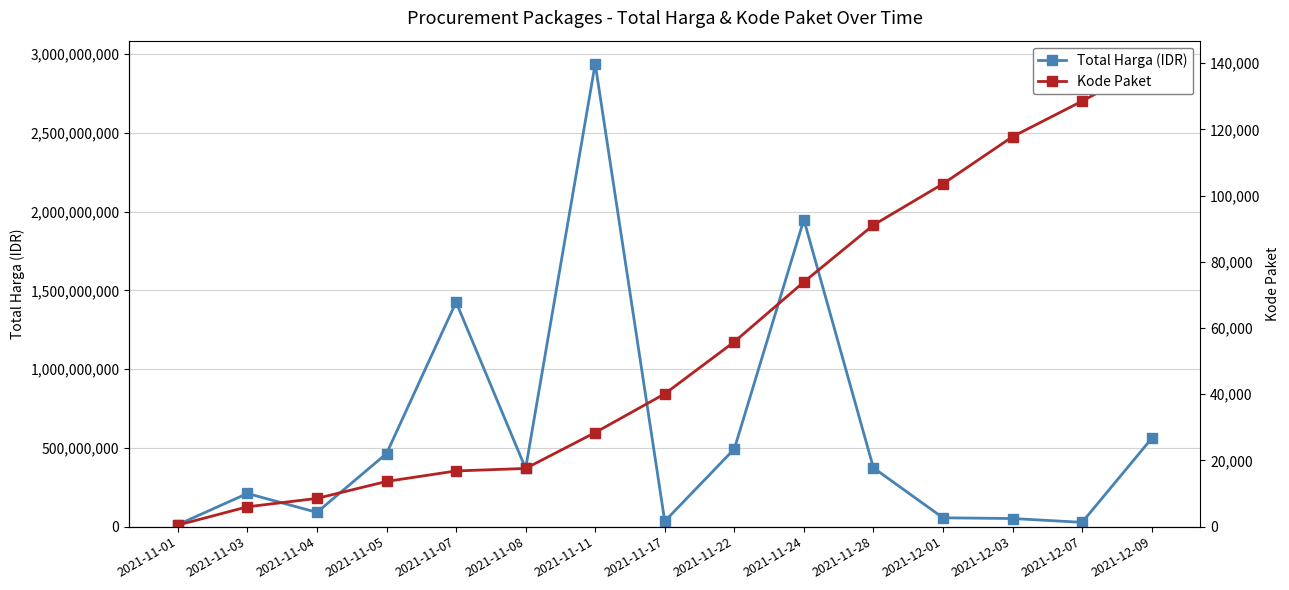

Reading left to right, extract all data points from this chart.

Total Harga (IDR): 2021-11-01=12787500	2021-11-03=210653270	2021-11-04=90671200	2021-11-05=464002100	2021-11-07=1425867900	2021-11-08=369535800	2021-11-11=2939563240	2021-11-17=34292000	2021-11-22=493000000	2021-11-24=1949327100	2021-11-28=373404000	2021-12-01=56152800	2021-12-03=51601000	2021-12-07=27412000	2021-12-09=559971000
Kode Paket: 2021-11-01=464	2021-11-03=5997	2021-11-04=8530	2021-11-05=13652	2021-11-07=16823	2021-11-08=17580	2021-11-11=28425	2021-11-17=40112	2021-11-22=55826	2021-11-24=73894	2021-11-28=91101	2021-12-01=103541	2021-12-03=117783	2021-12-07=128516	2021-12-09=139817